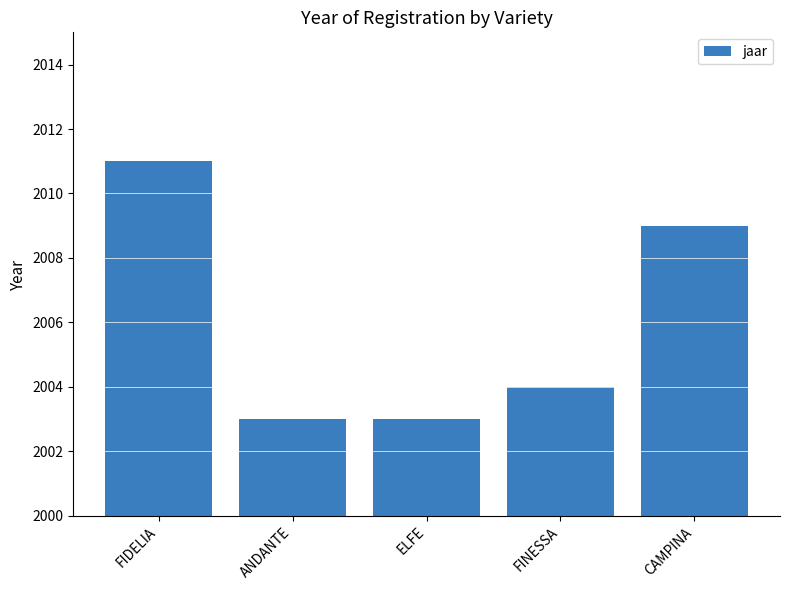

Reading left to right, what are all the values shown in this chart?

FIDELIA=2011	ANDANTE=2003	ELFE=2003	FINESSA=2004	CAMPINA=2009